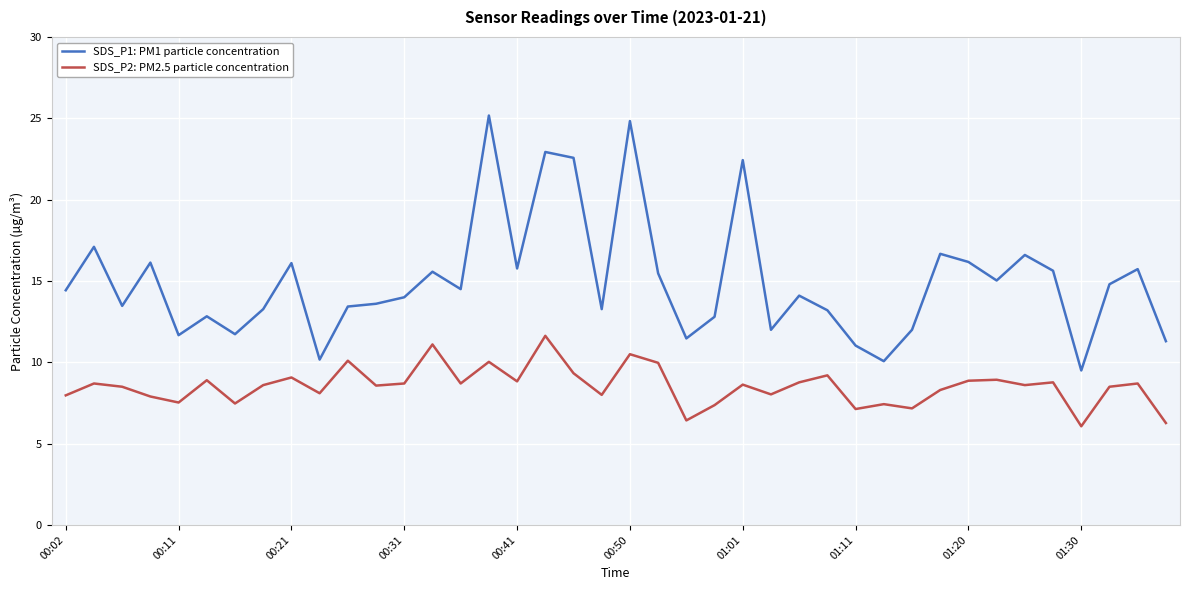

Rank the series by their maximum value, from lowest to highest.

SDS_P2: PM2.5 particle concentration, SDS_P1: PM1 particle concentration